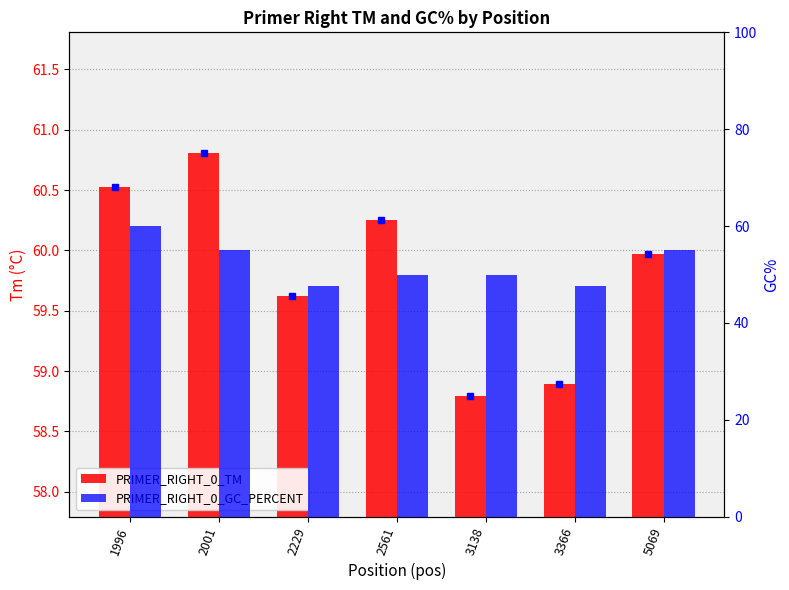

How many bars are there in each group?

2